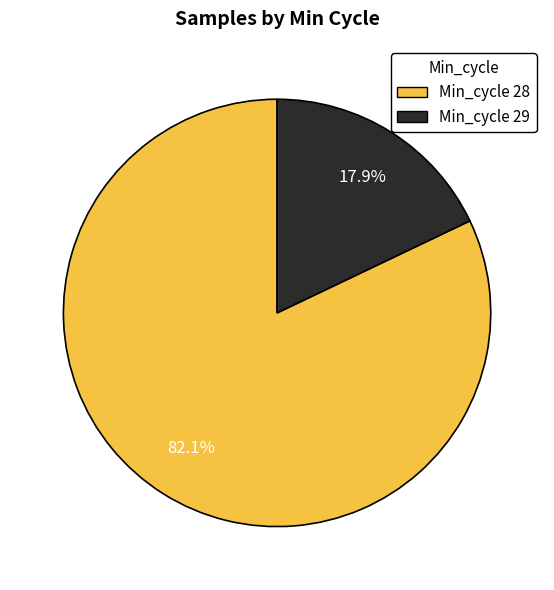

How many slices are in this pie chart?

2